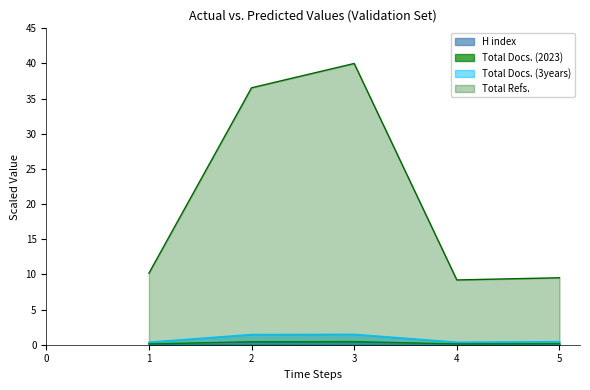

What is the sum of the Total Docs. (2023) values at 1 and 5?

0.2